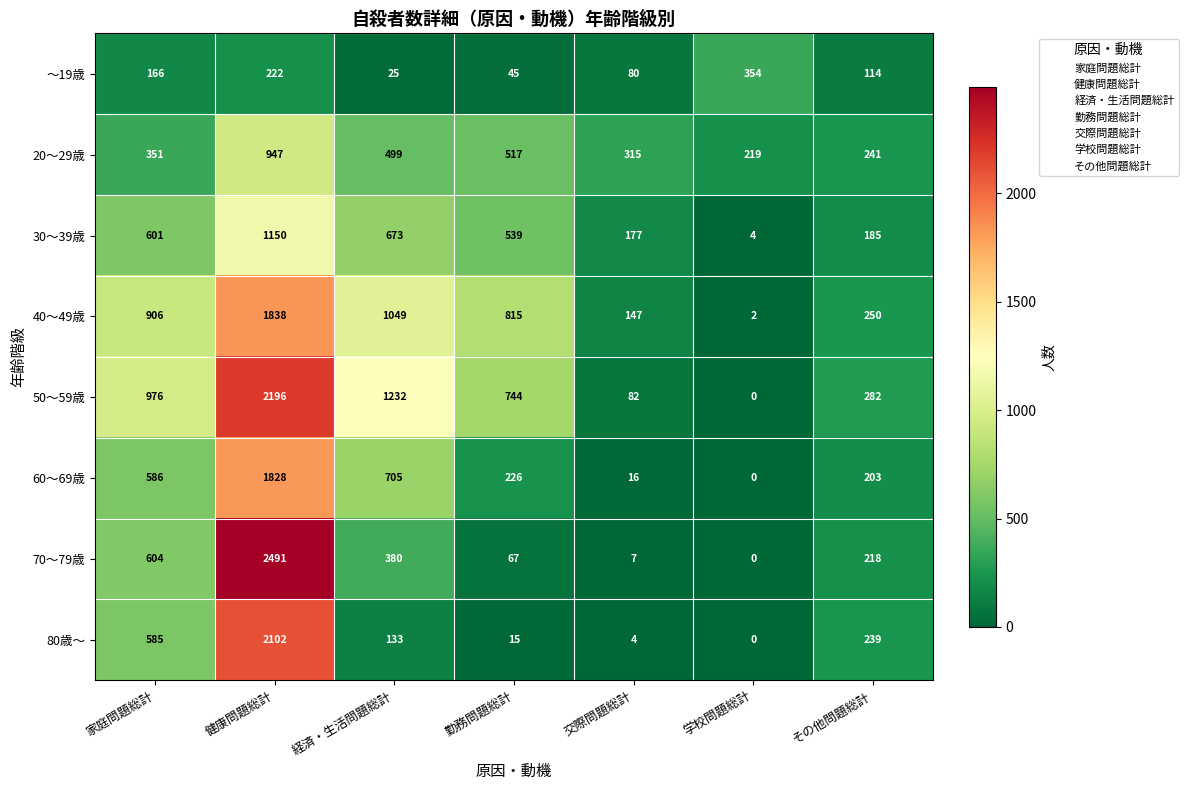

At which label is 20～29歳 closest to 583?

勤務問題総計